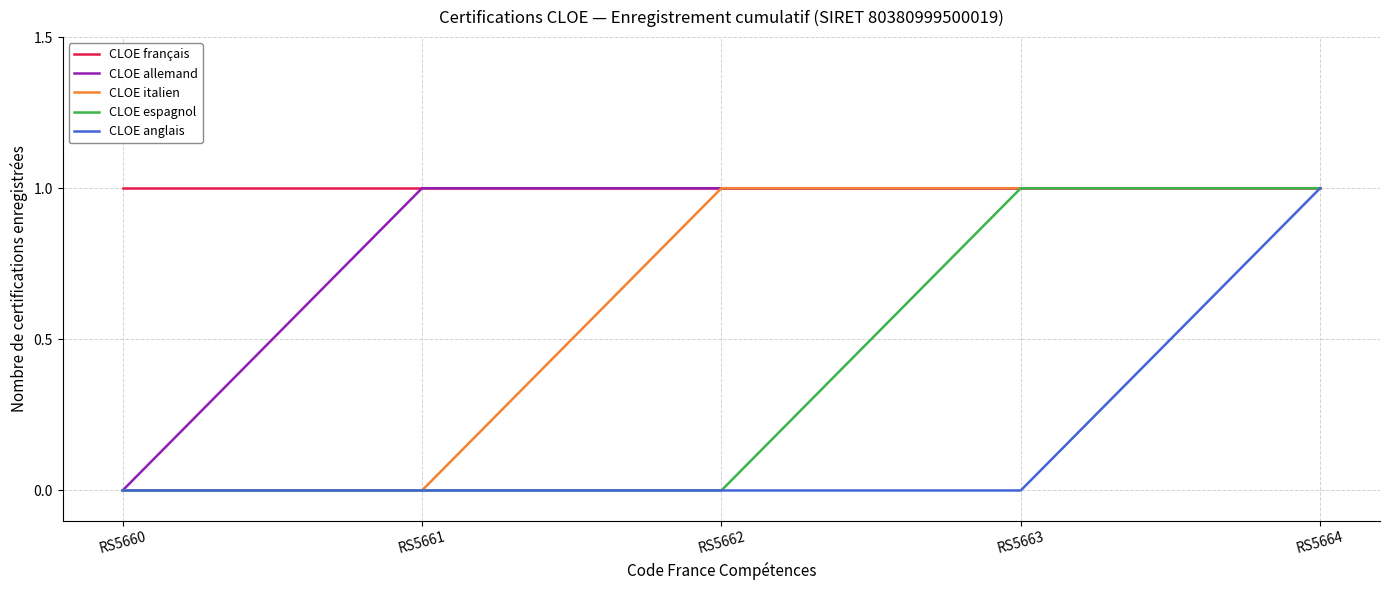

The CLOE italien series shows 0 at RS5661. True or false?

True